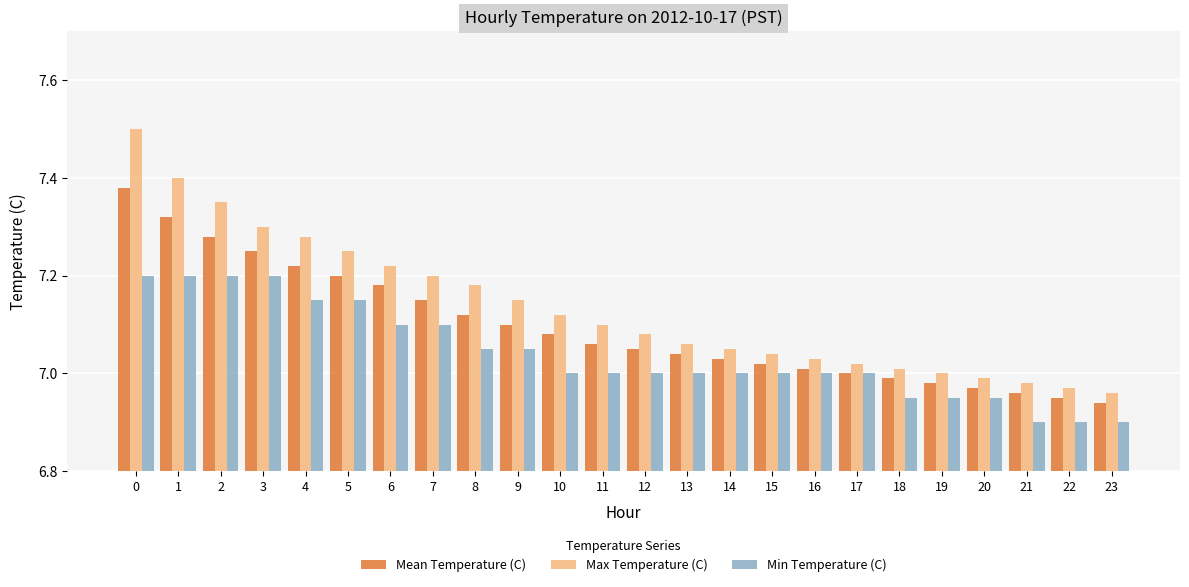

What is the total value across all series at 12?

21.1